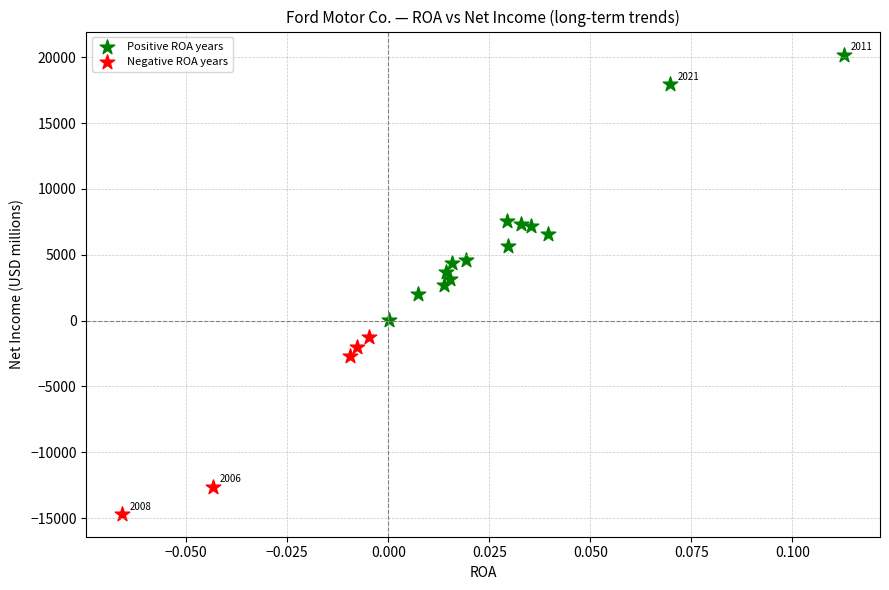

Which series contains the lowest Y value?

Negative ROA years